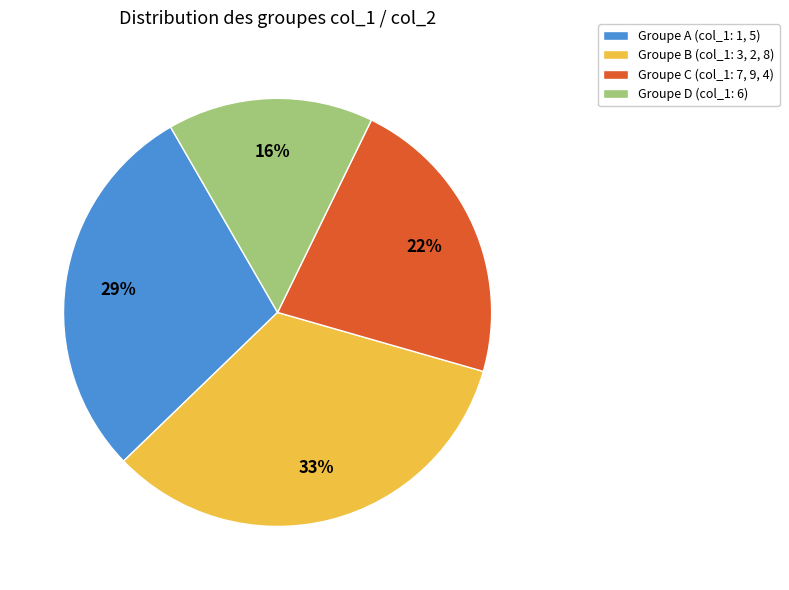

Is the sum of Groupe C (col_1: 7, 9, 4) and Groupe B (col_1: 3, 2, 8) greater than half?

Yes